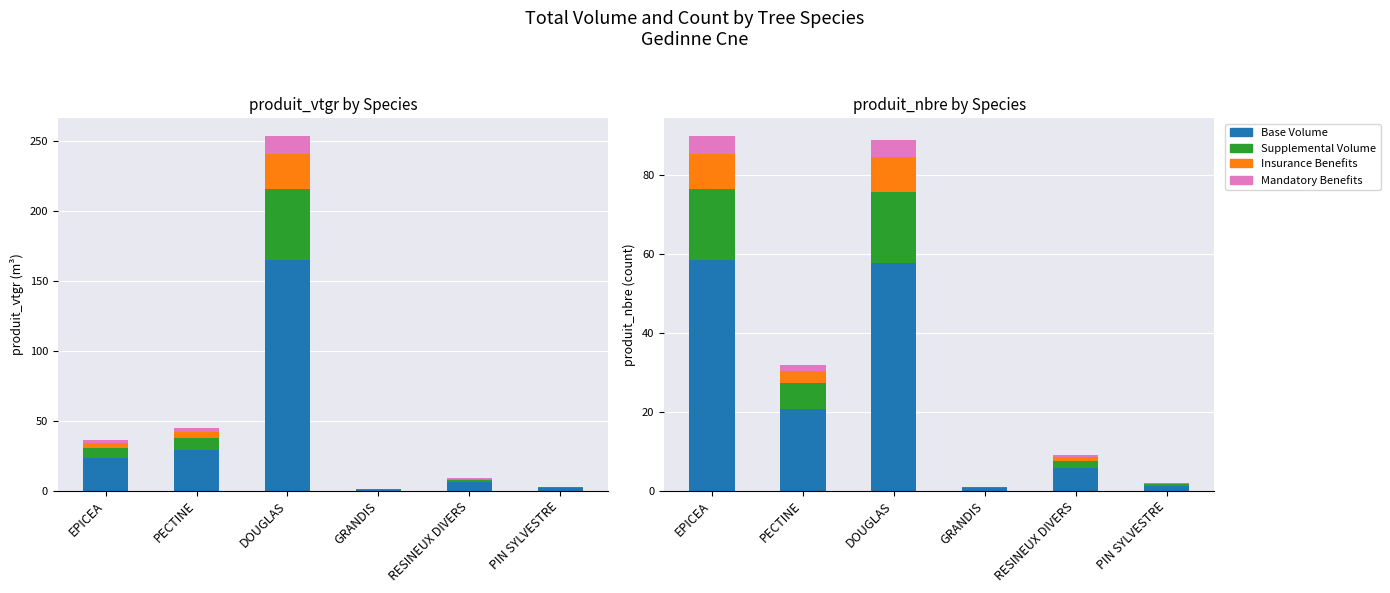

What is the difference between the Base Volume values at EPICEA and GRANDIS?

57.9